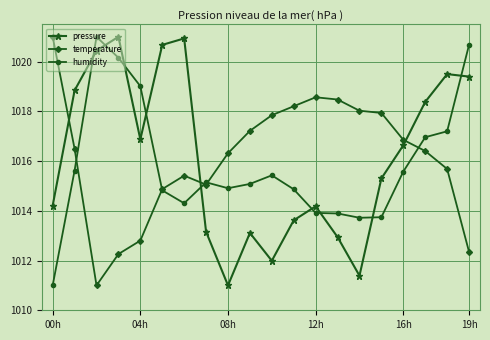

True or false: temperature has more than 1 points higher than both neighbors.

True